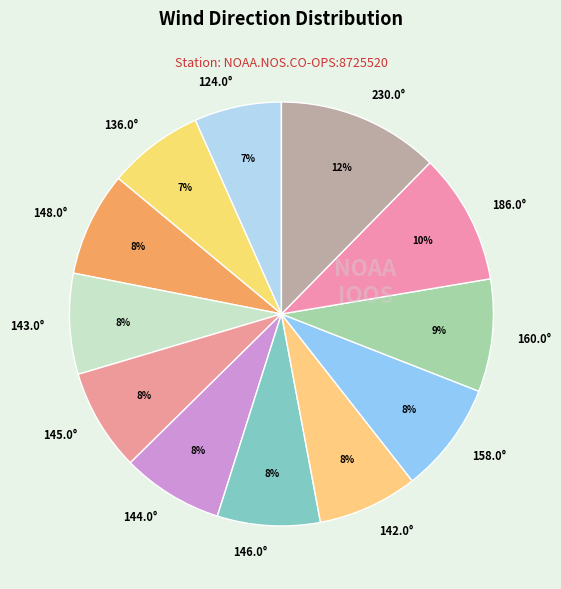

Which category has the biggest portion of the pie?

230.0°